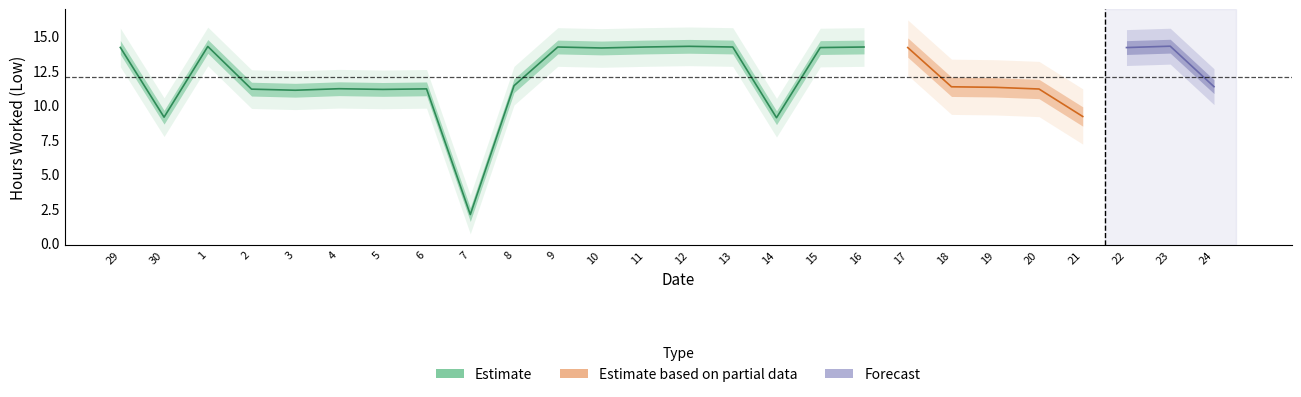

What is the sum of the values at 24 and 20?

22.5